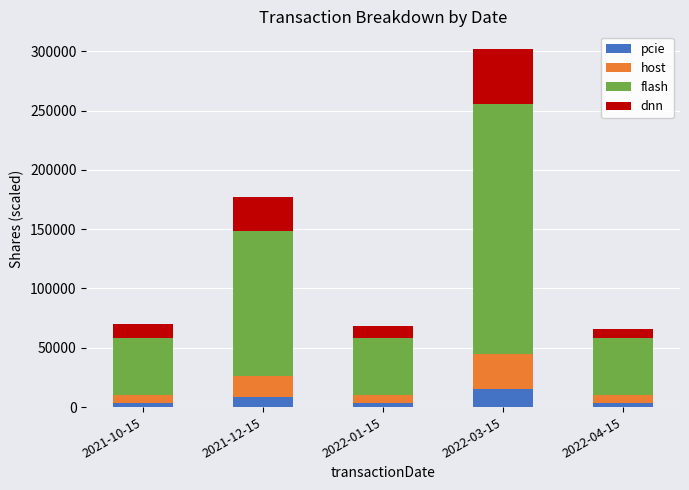

Are the bars horizontal?

No